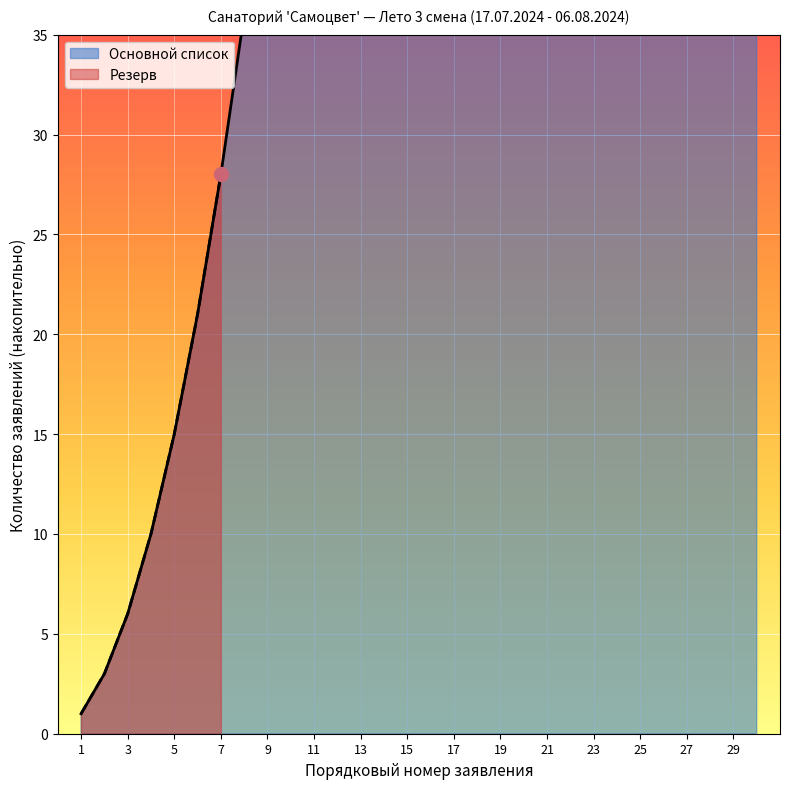

What is the value of the 4th point from the left?

10